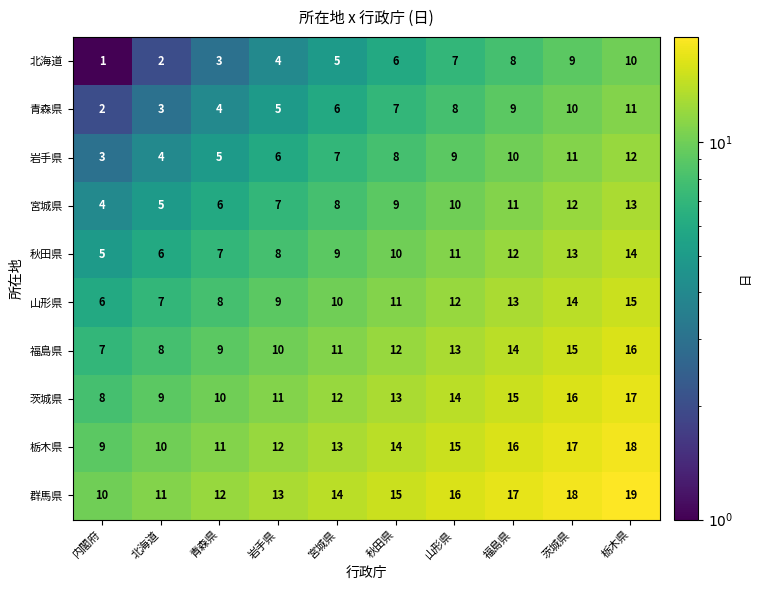

Where is 福島県 nearest to the value 11?

宮城県